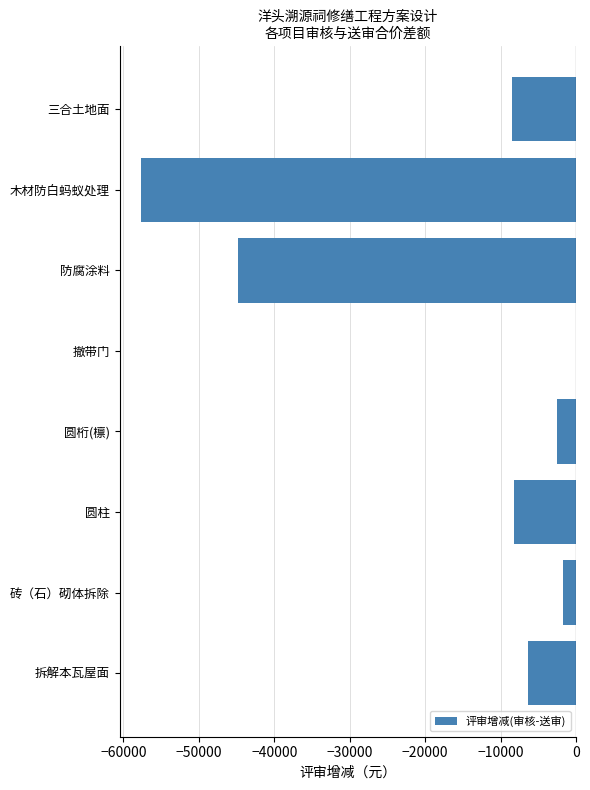

Which category has the highest value across all series?

撤带门